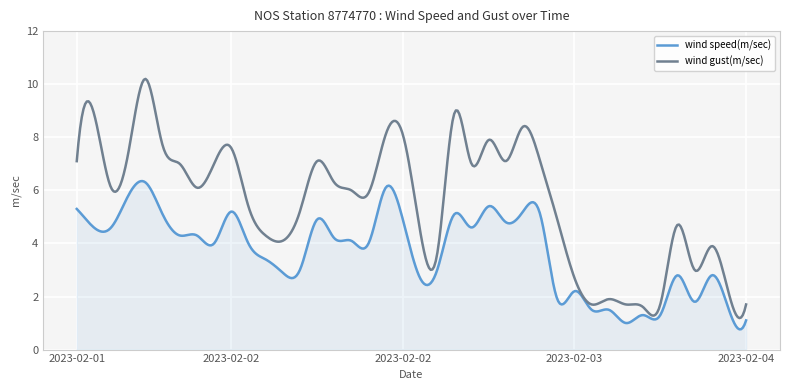

Which series has the widest spread of values?

wind gust(m/sec)